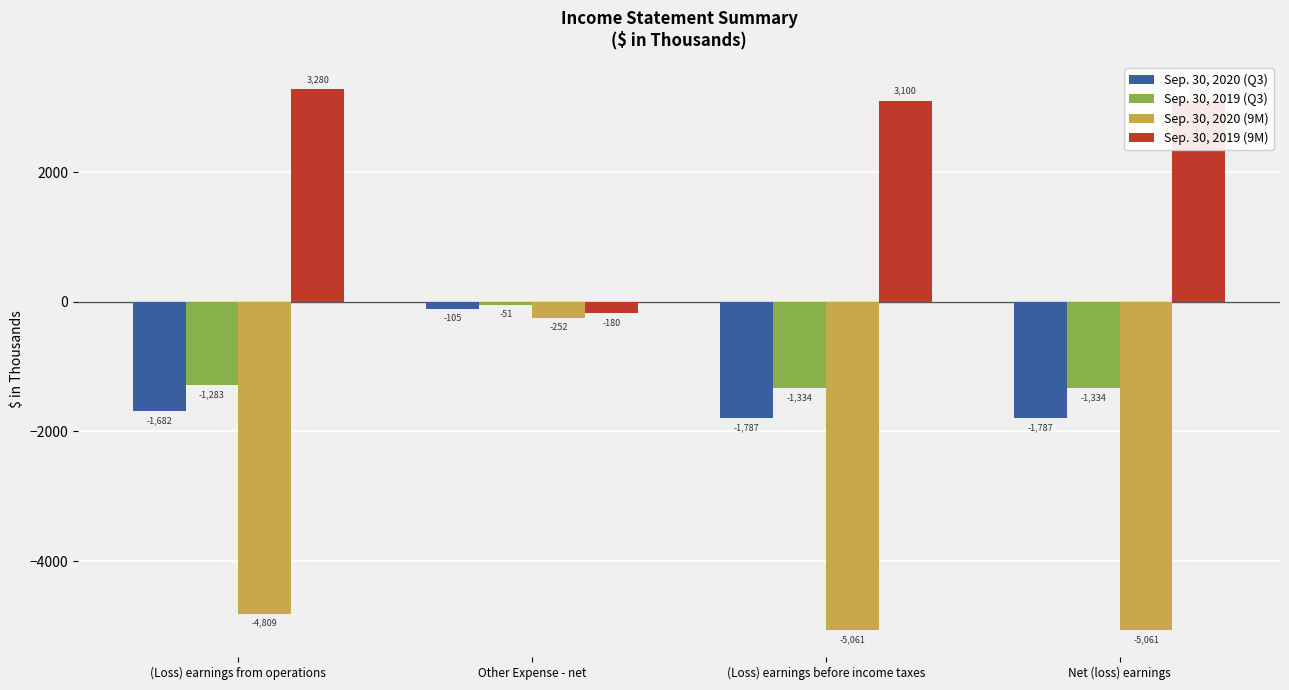

What is the smallest value displayed?

-5061